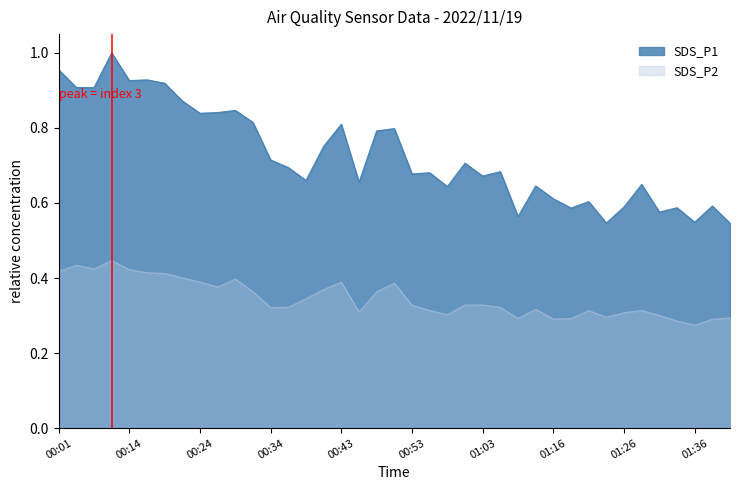

Does the chart have visible grid lines?

No